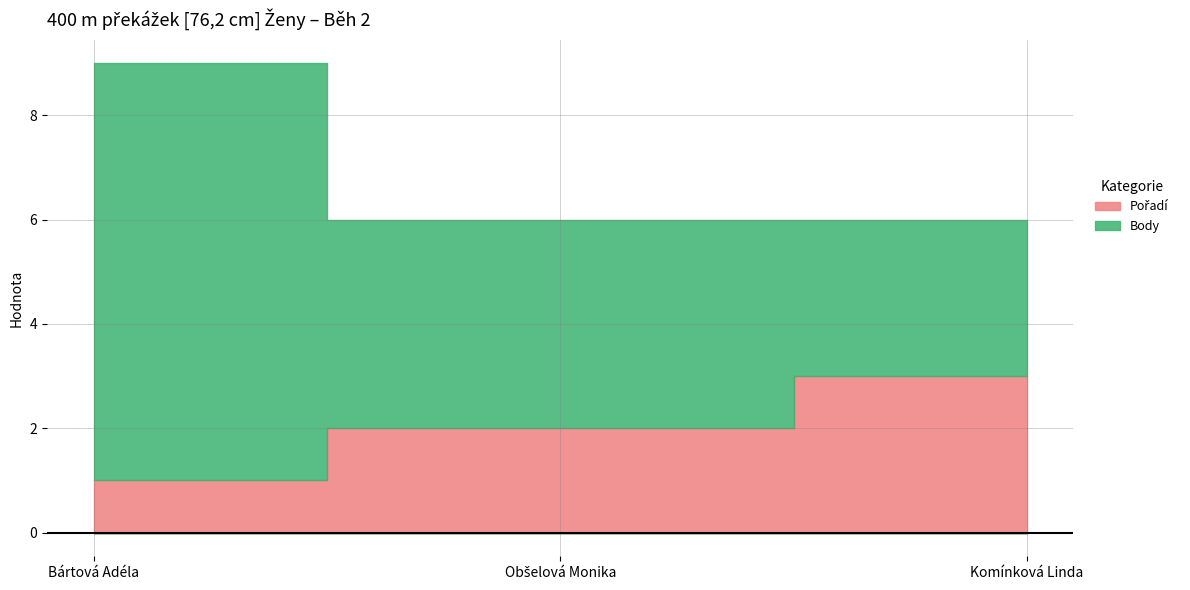

Where does the Pořadí series first go above 2?

Komínková Linda